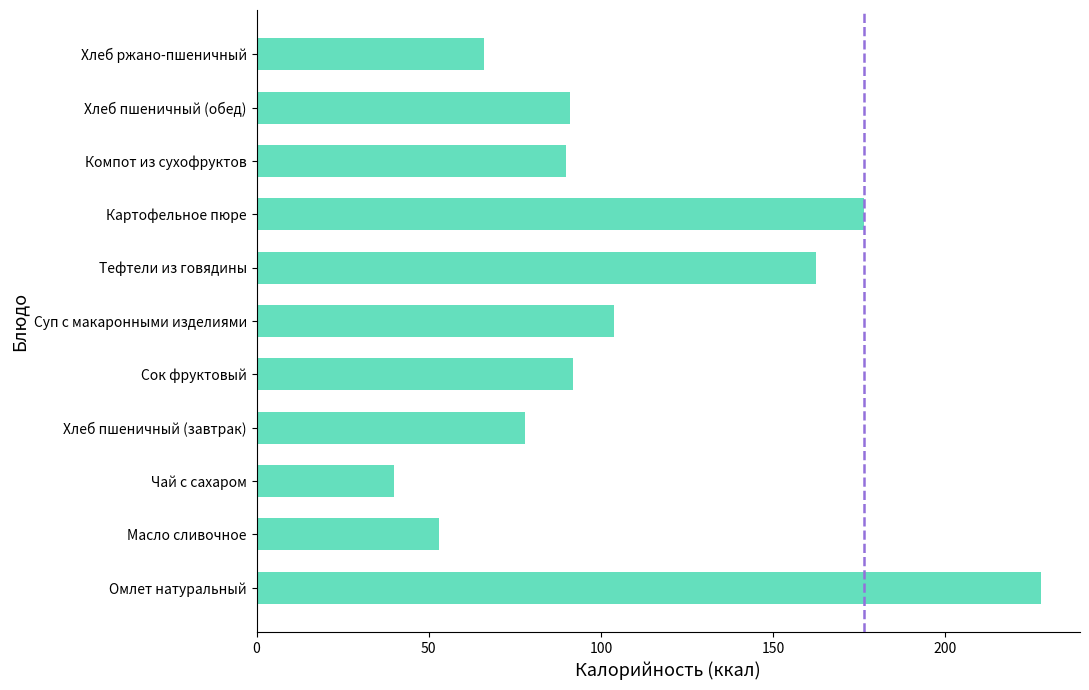

What is the approximate value at Картофельное пюре?

176.3